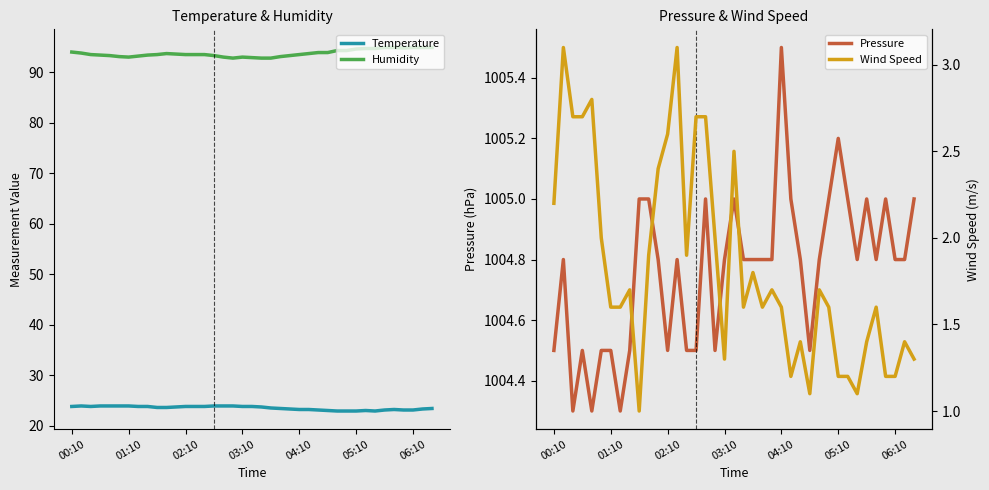

What is the greatest value displayed?

1005.5